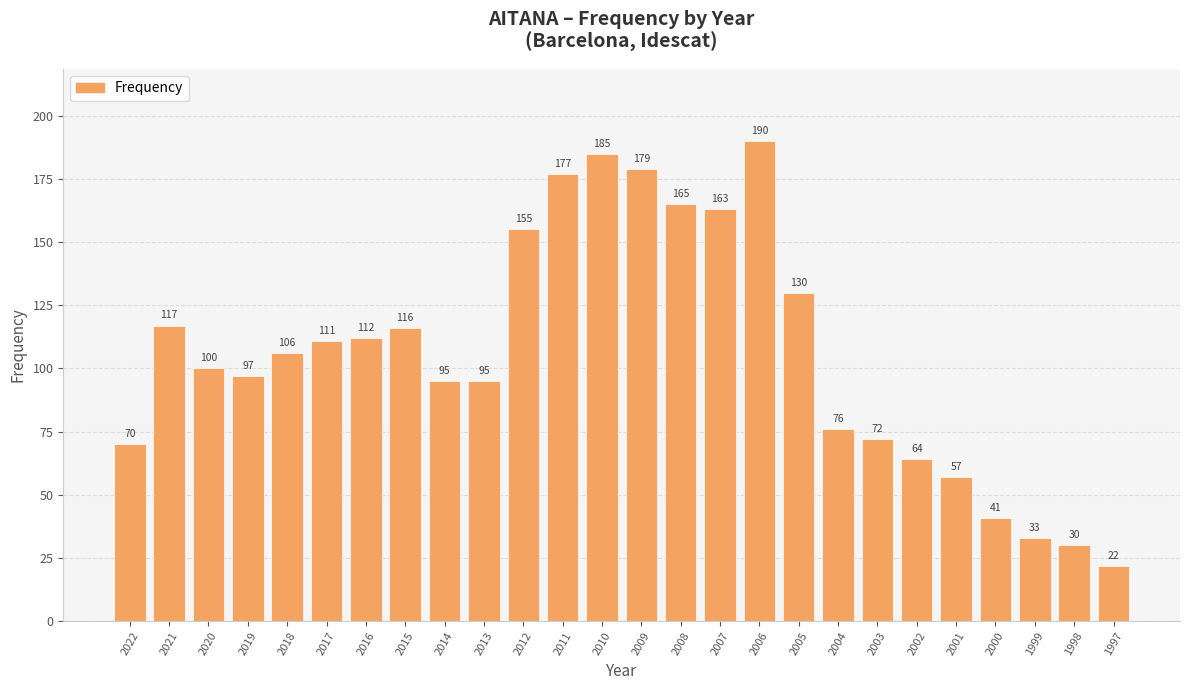

What is the difference between the values at 2011 and 2012?

22